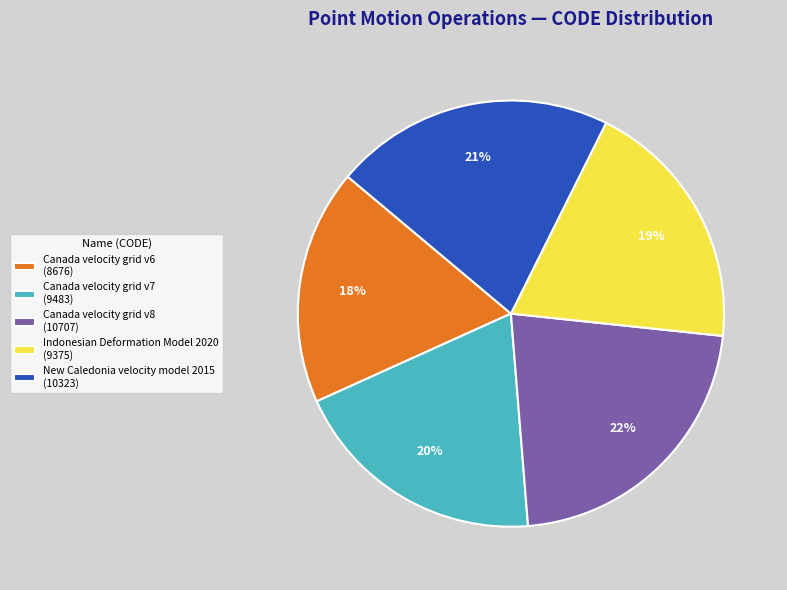

What percentage is the Canada velocity grid v7 slice, to the nearest percent?

20%